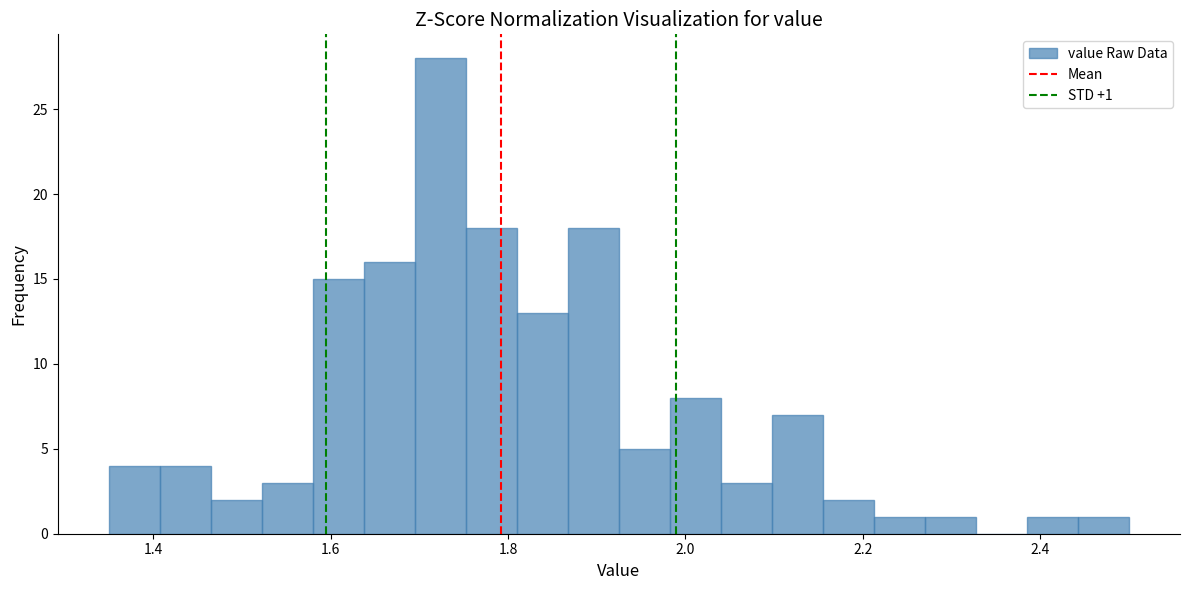

Around what value on the x-axis is the tallest bar? Give the approximate position of its centre, as read against the axis.

1.72